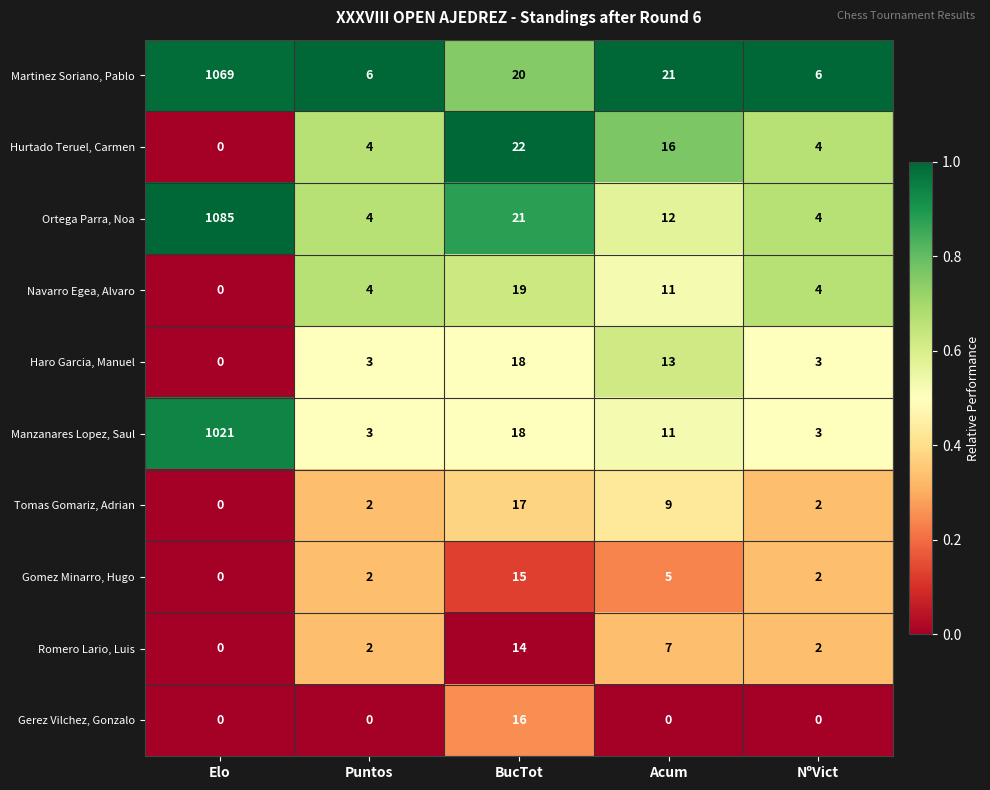

What is the highest value of the Navarro Egea, Alvaro series?

19